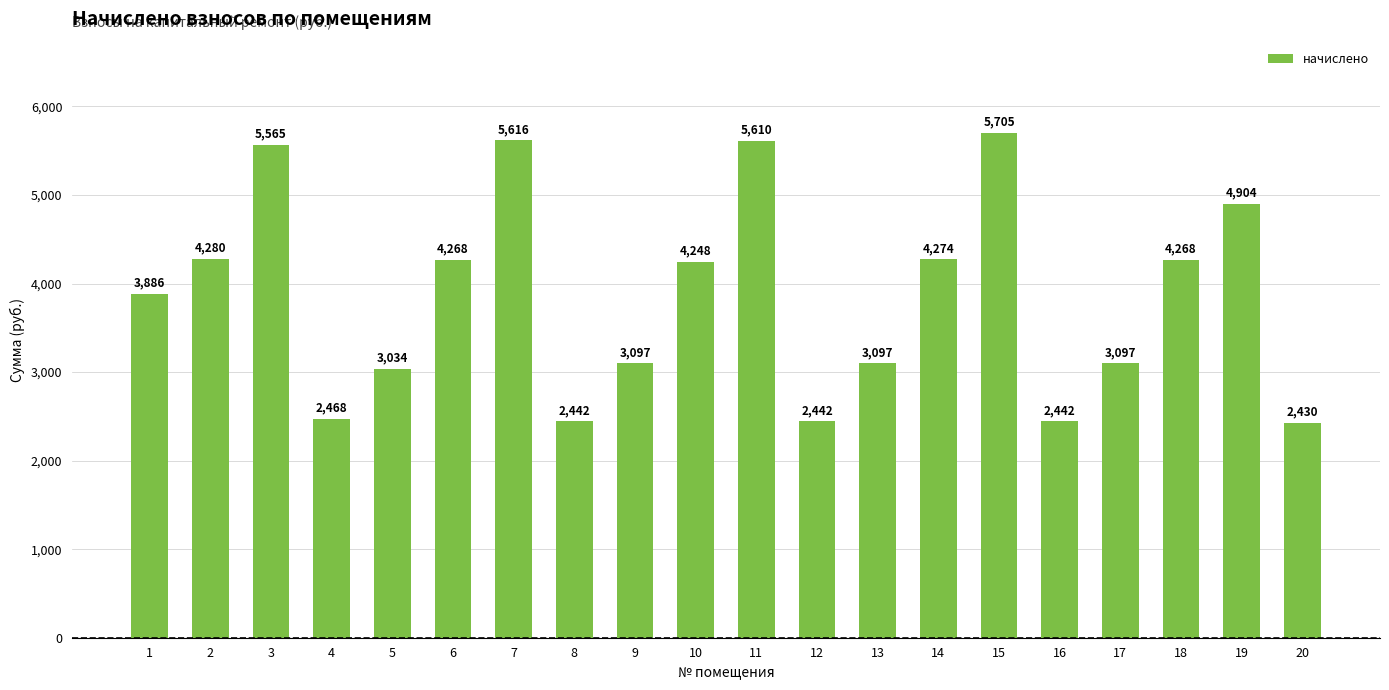

Is it true that the value at 18 is 4267.6?

True